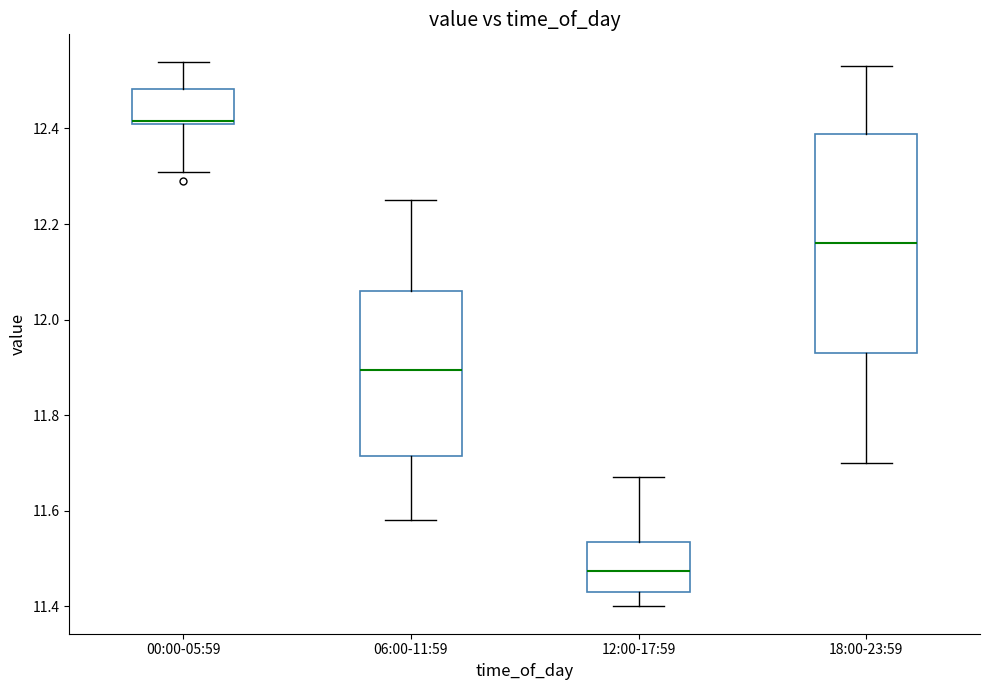

Reading left to right, transcribe this box plot: for each box, give where its median line is, the range the box spans, and where its two whiskers end, as read against the y-axis. The values are not printed on the chart, so give them approximately, as read against the axis.

00:00-05:59: median 12.42 (drawn on the box's lower edge), box 12.42 to 12.48, whiskers 12.32 to 12.54
06:00-11:59: median 11.90, box 11.72 to 12.06, whiskers 11.58 to 12.26
12:00-17:59: median 11.48, box 11.44 to 11.54, whiskers 11.40 to 11.68
18:00-23:59: median 12.16, box 11.94 to 12.38, whiskers 11.70 to 12.54